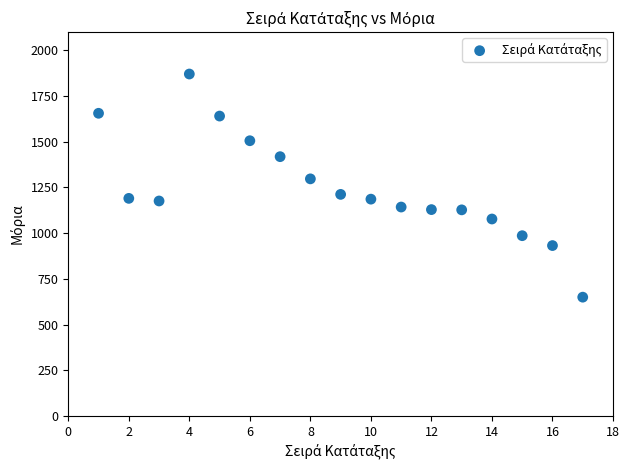

What is the range of X values (max minus min)?

16.0